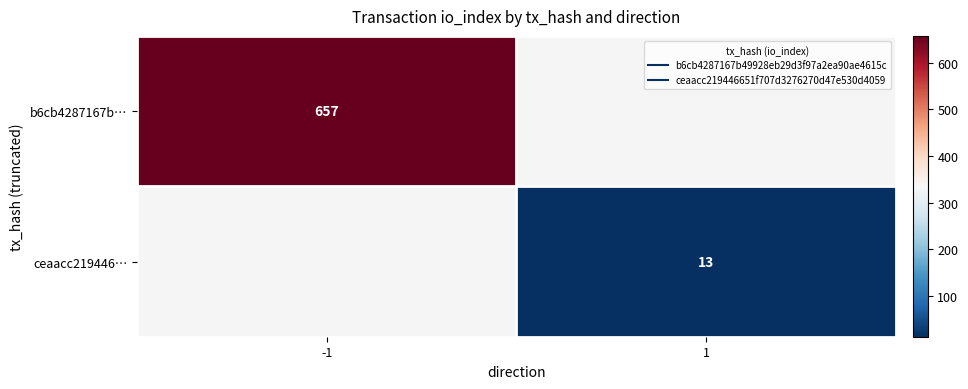

Which series has the widest spread of values?

b6cb4287167b…